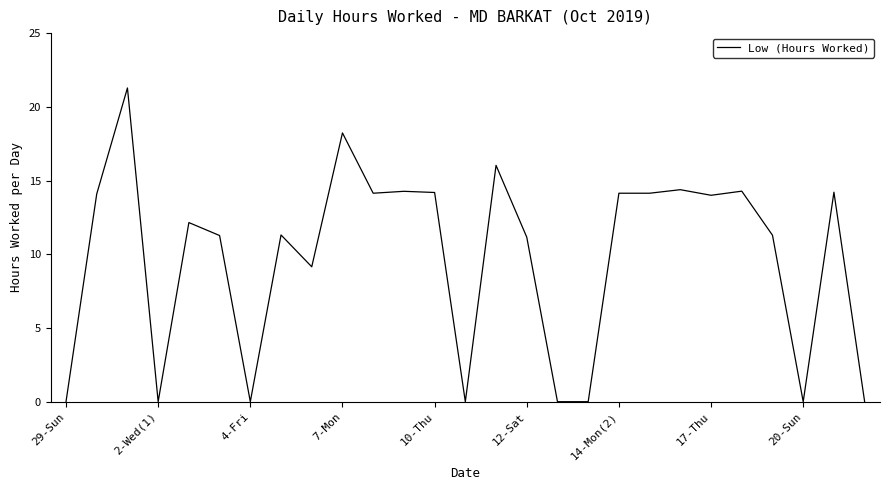

What is the difference between the second highest and minimum values?

18.2